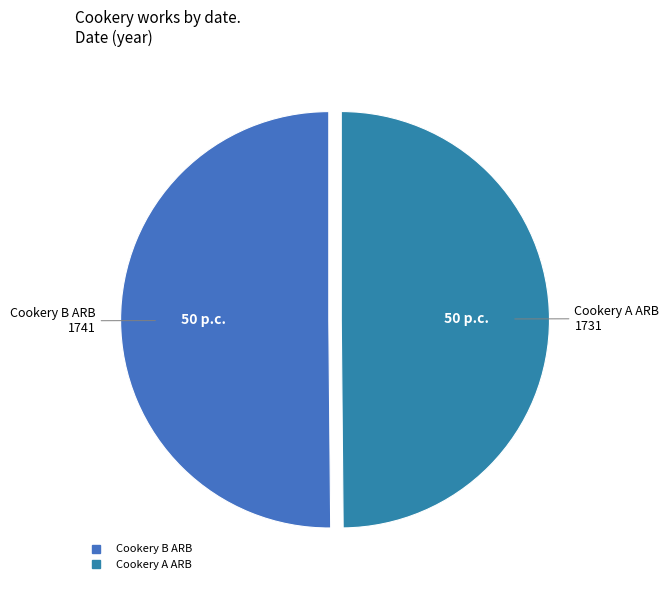

Is the sum of Cookery B ARB and Cookery A ARB greater than half?

Yes